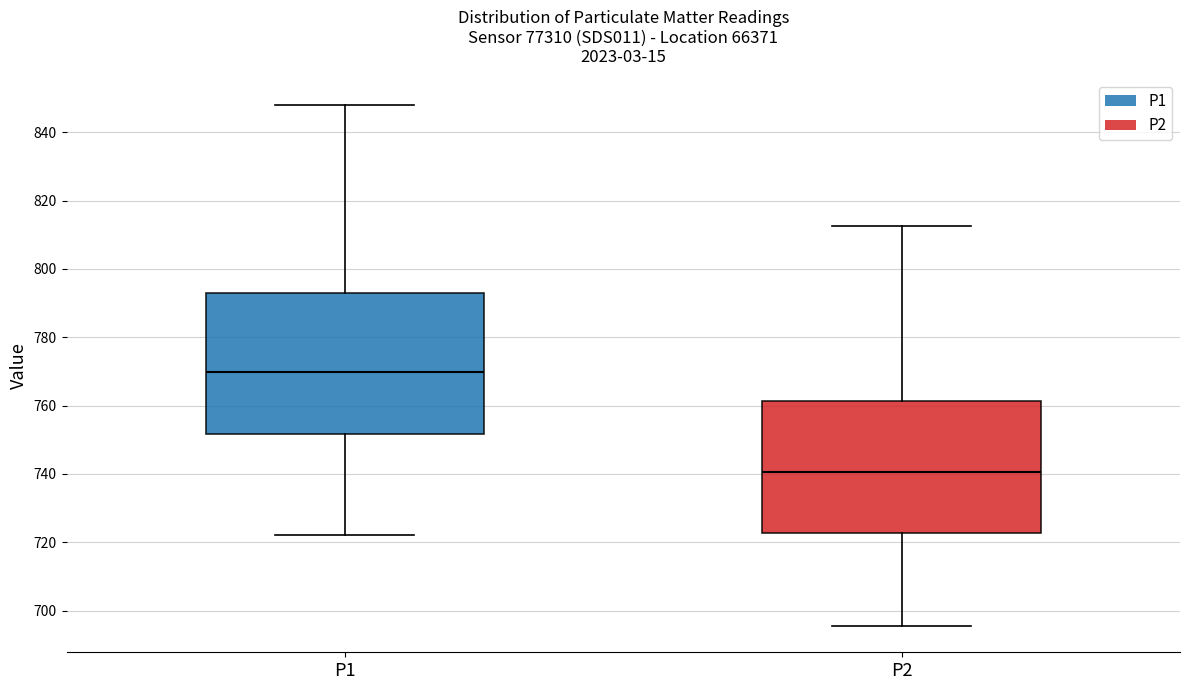

Reading left to right, read every box against the y-axis: the position of its median line, the range the box covers, and the ends of its whiskers. The values are not printed on the chart, so give them approximately, as read against the axis.

P1: median 770, box 752 to 794, whiskers 722 to 848
P2: median 740, box 722 to 762, whiskers 696 to 812